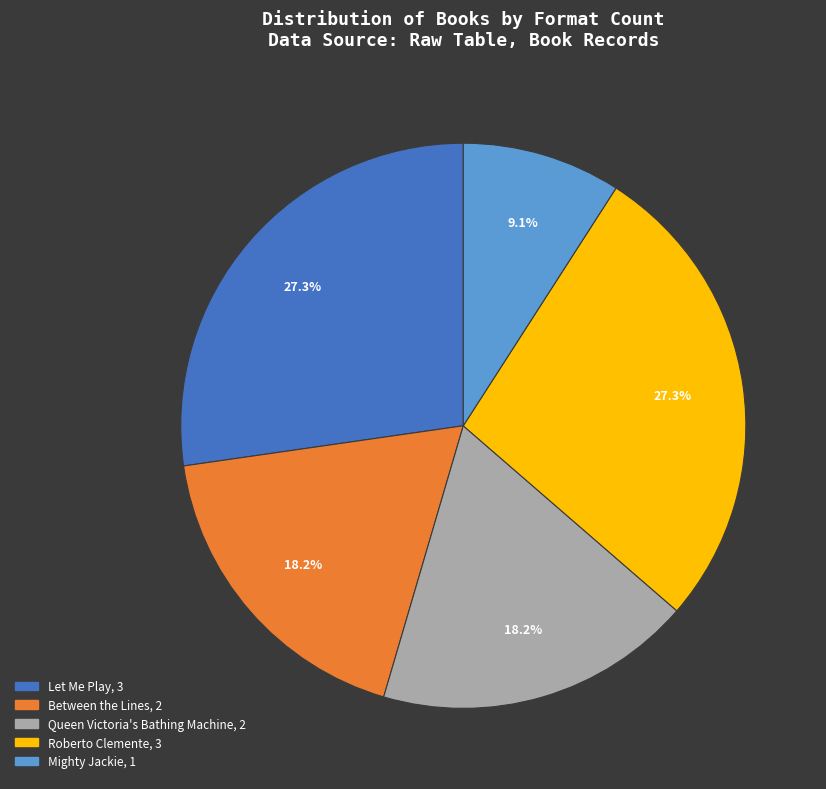

To the nearest percent, what percentage of the pie is Let Me Play?

27%